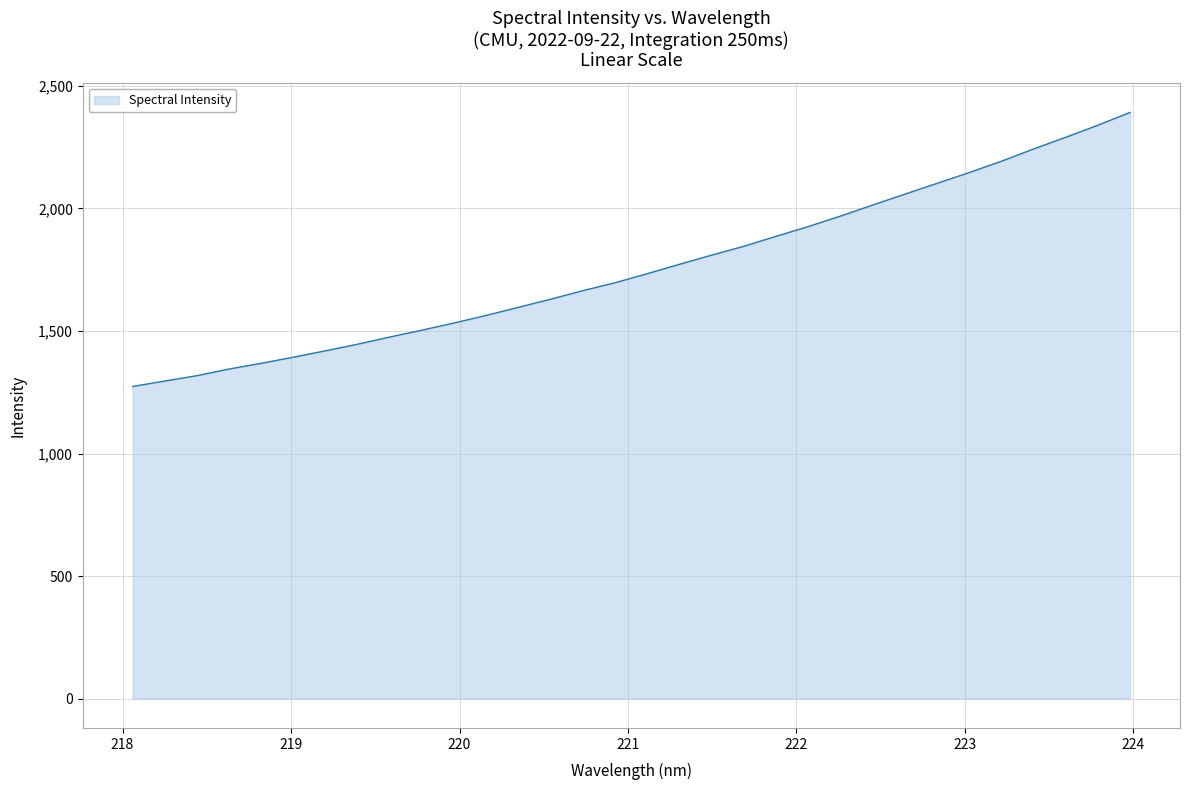

Count the number of data series in this chart.

1